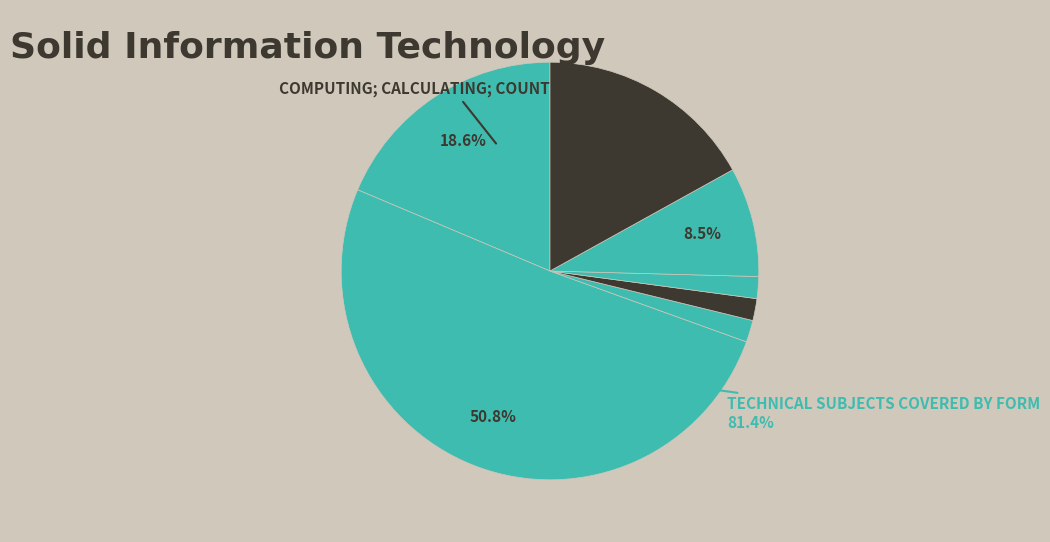

Is there a majority slice in this chart?

Yes